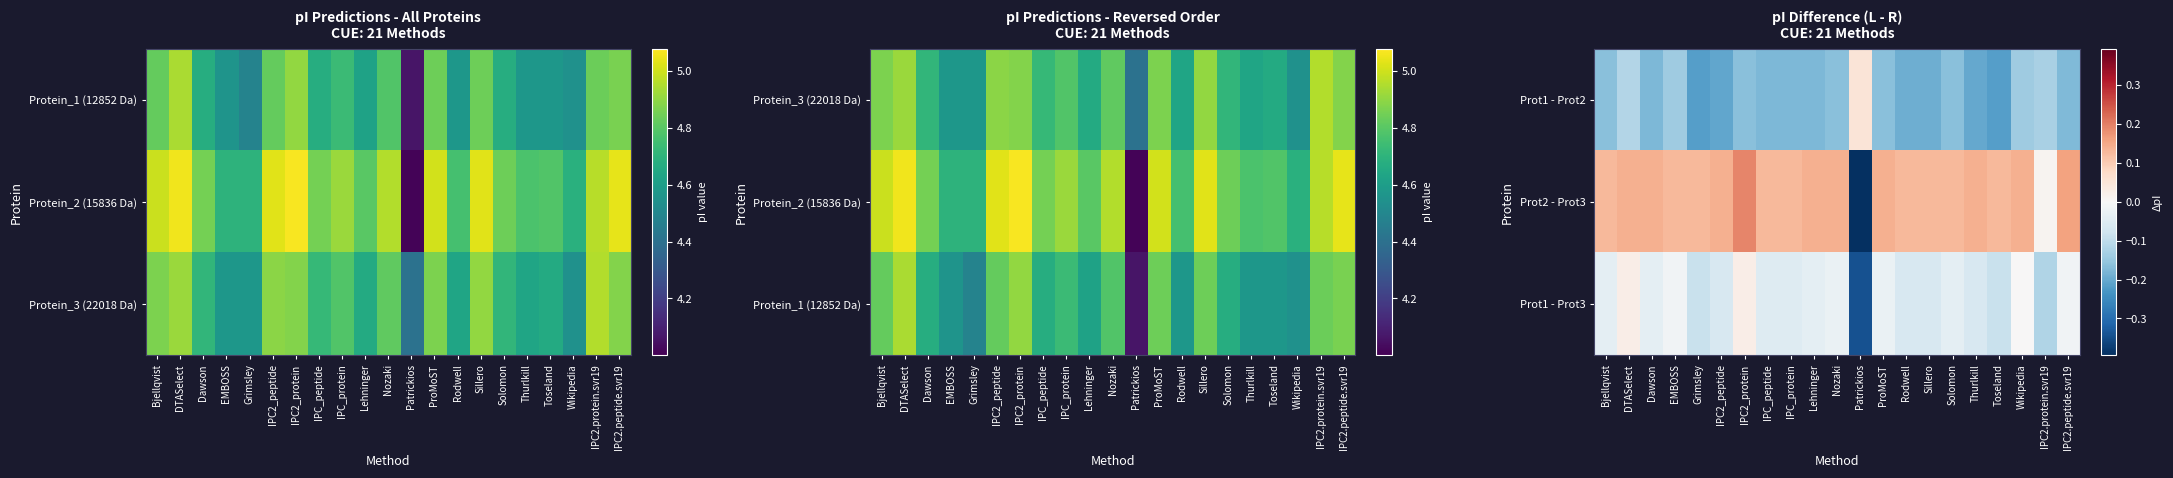

Reading left to right, what are all the values shown in this chart?

Prot1 - Prot2: Bjellqvist=-0.2	DTASelect=-0.1	Dawson=-0.2	EMBOSS=-0.1	Grimsley=-0.2	IPC2_peptide=-0.2	IPC2_protein=-0.2	IPC_peptide=-0.2	IPC_protein=-0.2	Lehninger=-0.2	Nozaki=-0.2	Patrickios=0.1	ProMoST=-0.2	Rodwell=-0.2	Sillero=-0.2	Solomon=-0.2	Thurlkill=-0.2	Toseland=-0.2	Wikipedia=-0.1	IPC2.protein.svr19=-0.1	IPC2.peptide.svr19=-0.2
Prot2 - Prot3: Bjellqvist=0.1	DTASelect=0.1	Dawson=0.1	EMBOSS=0.1	Grimsley=0.1	IPC2_peptide=0.1	IPC2_protein=0.2	IPC_peptide=0.1	IPC_protein=0.1	Lehninger=0.1	Nozaki=0.1	Patrickios=-0.4	ProMoST=0.1	Rodwell=0.1	Sillero=0.1	Solomon=0.1	Thurlkill=0.1	Toseland=0.1	Wikipedia=0.1	IPC2.protein.svr19=0.0	IPC2.peptide.svr19=0.2
Prot1 - Prot3: Bjellqvist=-0.0	DTASelect=0.0	Dawson=-0.0	EMBOSS=-0.0	Grimsley=-0.1	IPC2_peptide=-0.1	IPC2_protein=0.0	IPC_peptide=-0.1	IPC_protein=-0.1	Lehninger=-0.0	Nozaki=-0.0	Patrickios=-0.3	ProMoST=-0.0	Rodwell=-0.1	Sillero=-0.1	Solomon=-0.0	Thurlkill=-0.1	Toseland=-0.1	Wikipedia=0.0	IPC2.protein.svr19=-0.1	IPC2.peptide.svr19=-0.0